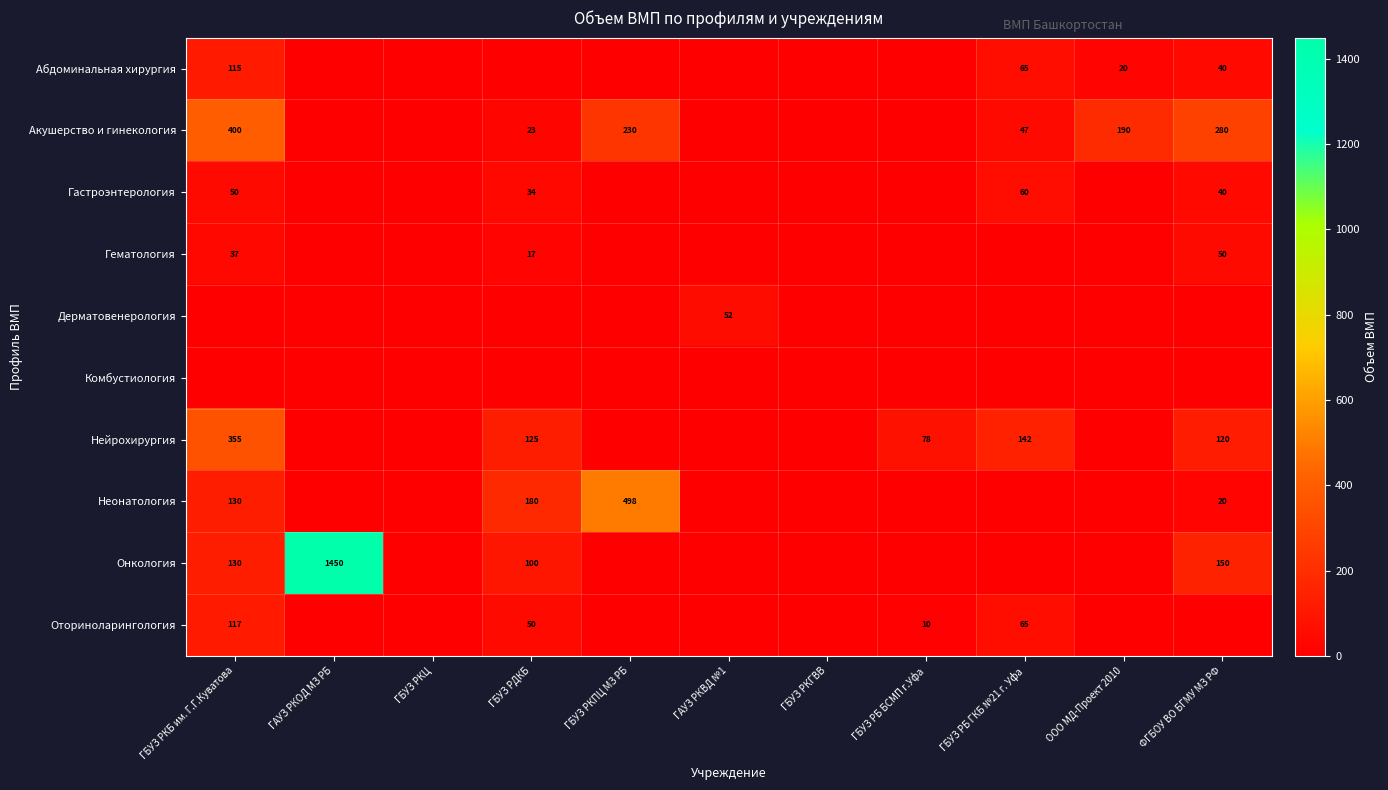

How many series are shown in this chart?

10